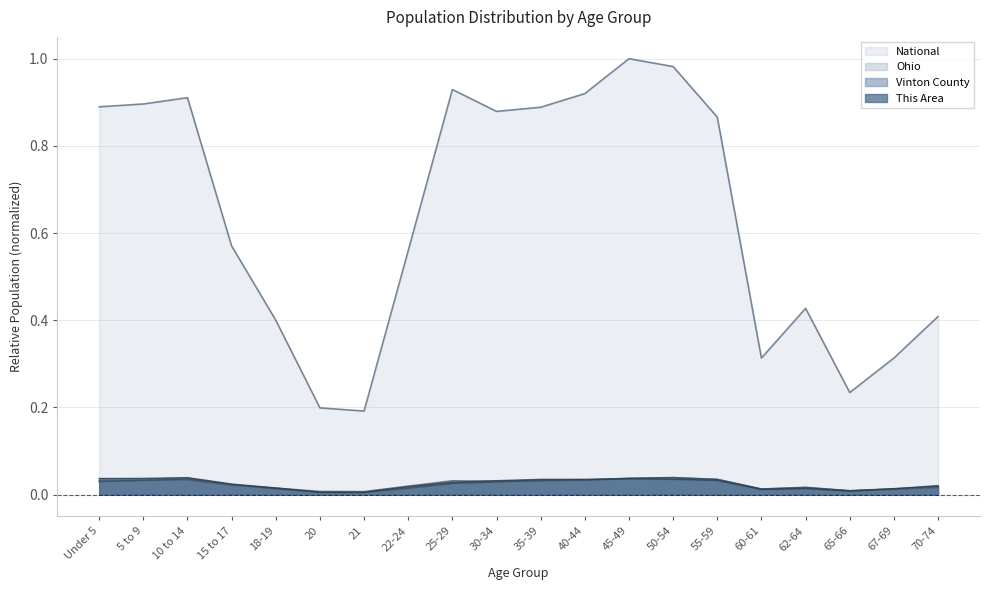

Which series changed the most between 30-34 and 70-74?

National